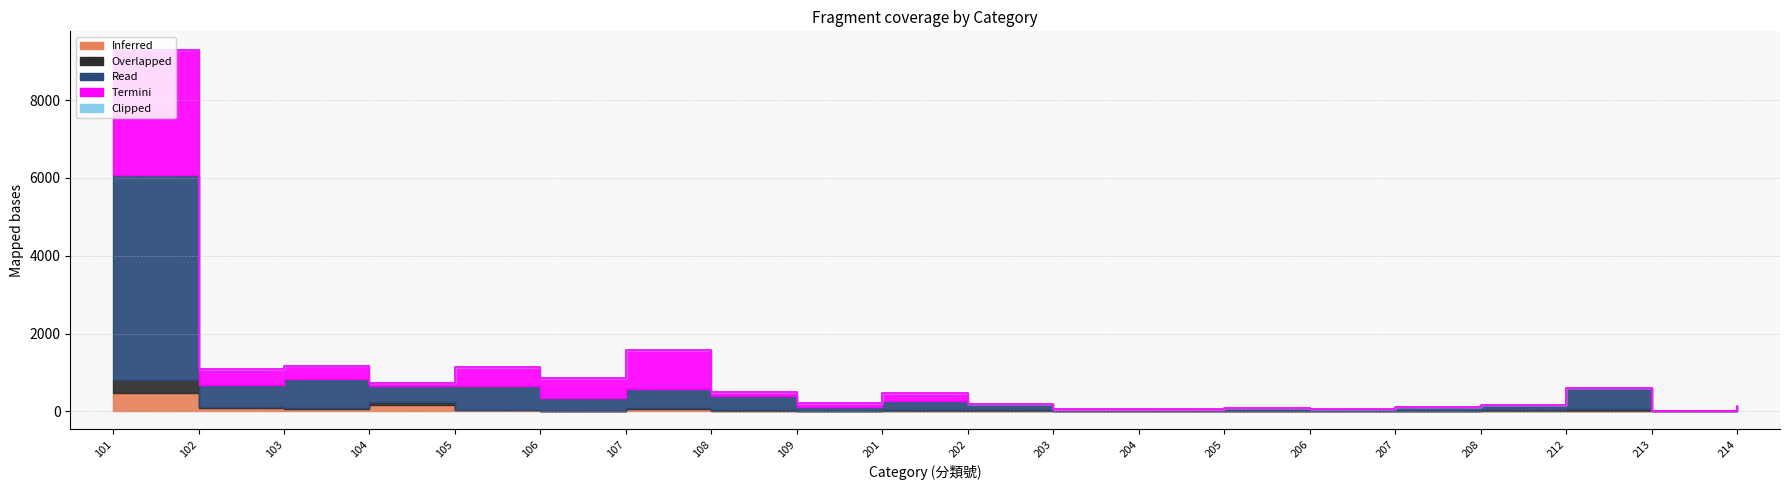

What is the smallest value displayed?

0.1